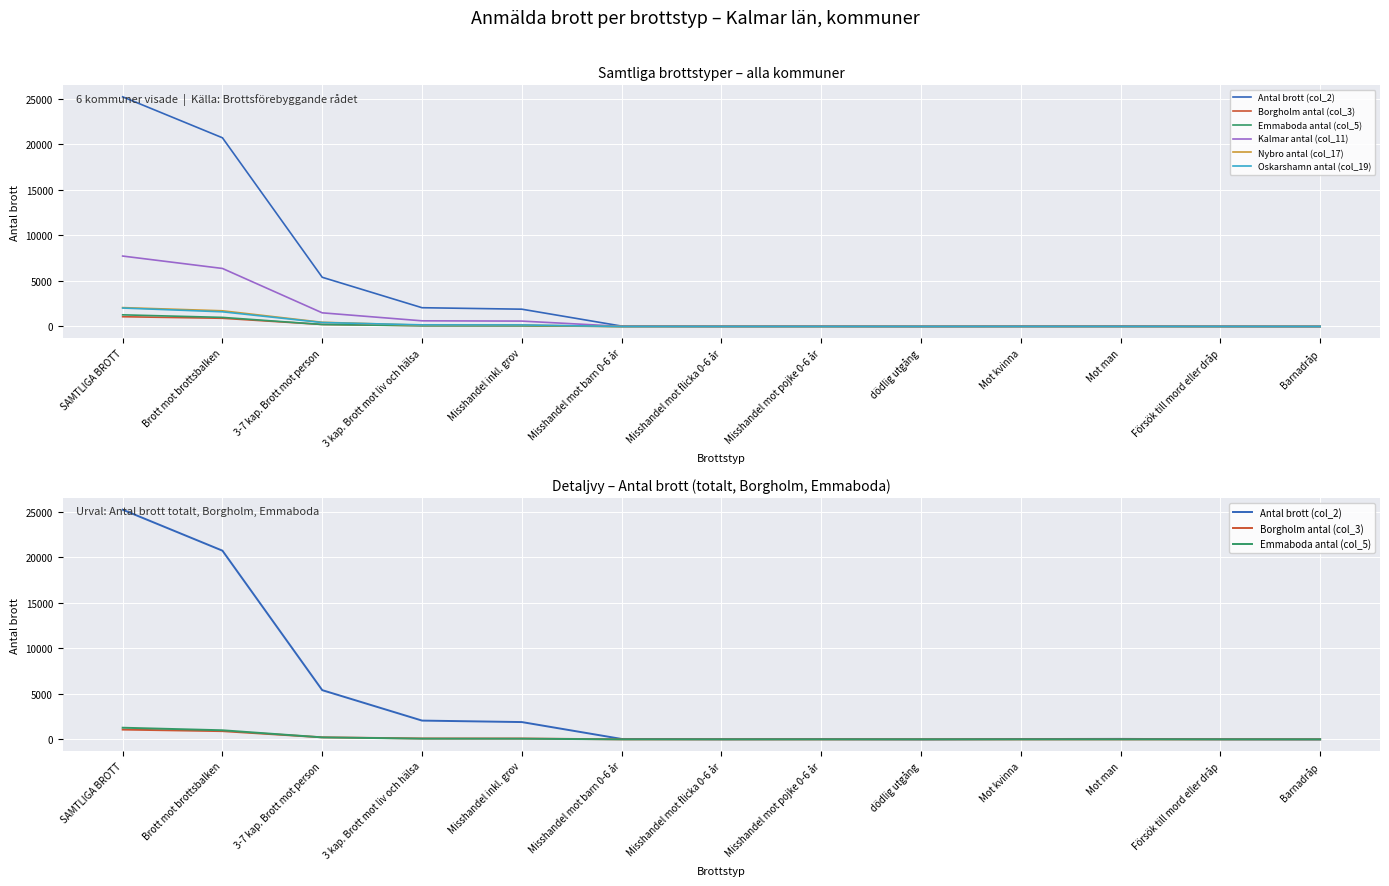

Which series changed the most between dödlig utgång and Mot kvinna?

Antal brott (col_2)